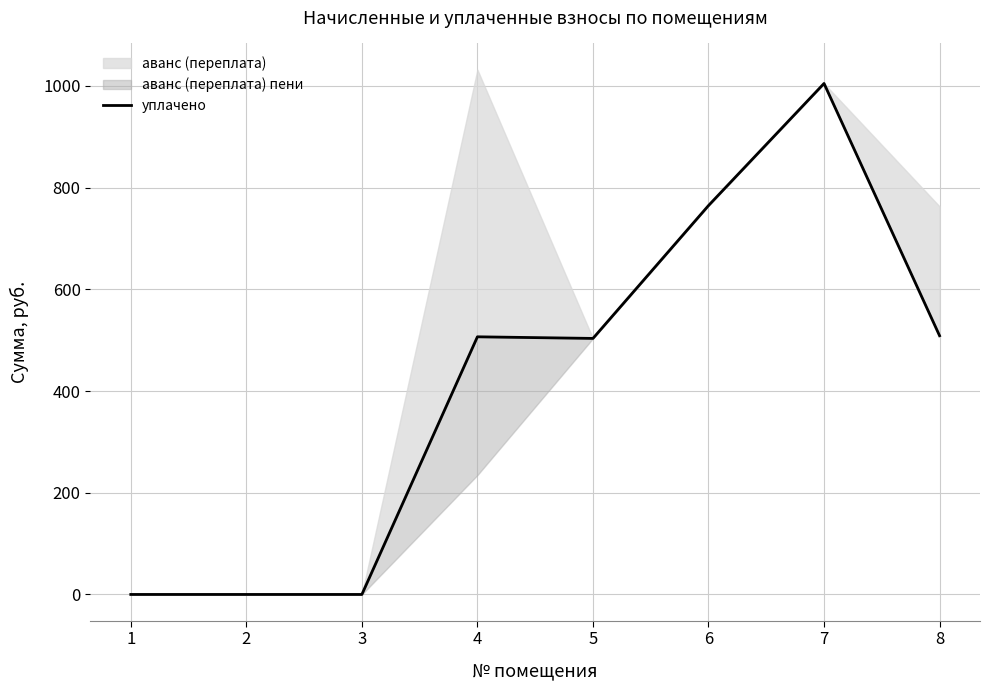

Rank the categories by value from highest to lowest.

7, 6, 8, 4, 5, 1, 2, 3